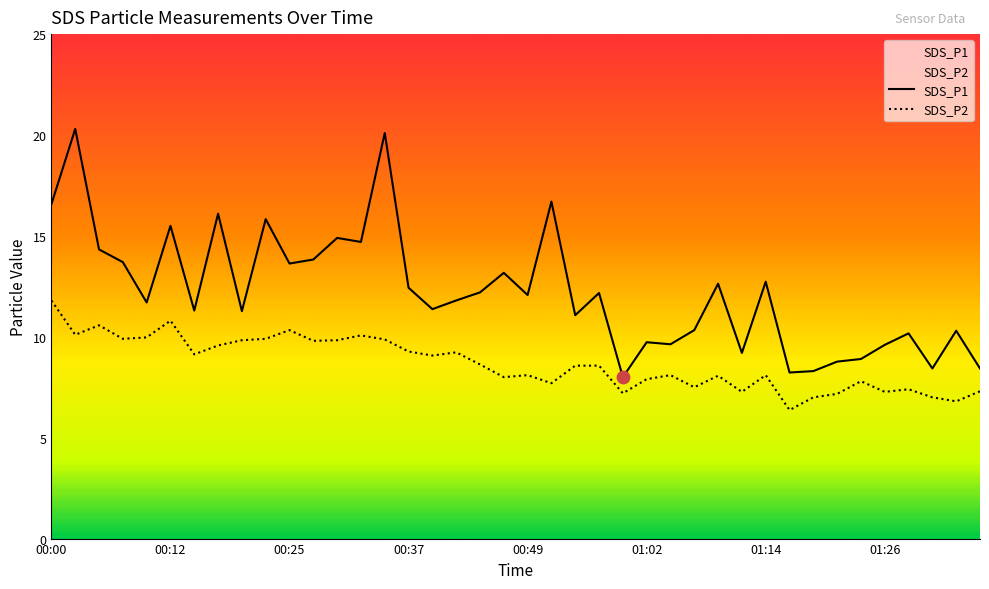

Is the value of SDS_P1 at 00:32 greater than the value of SDS_P2 at 01:36?

Yes